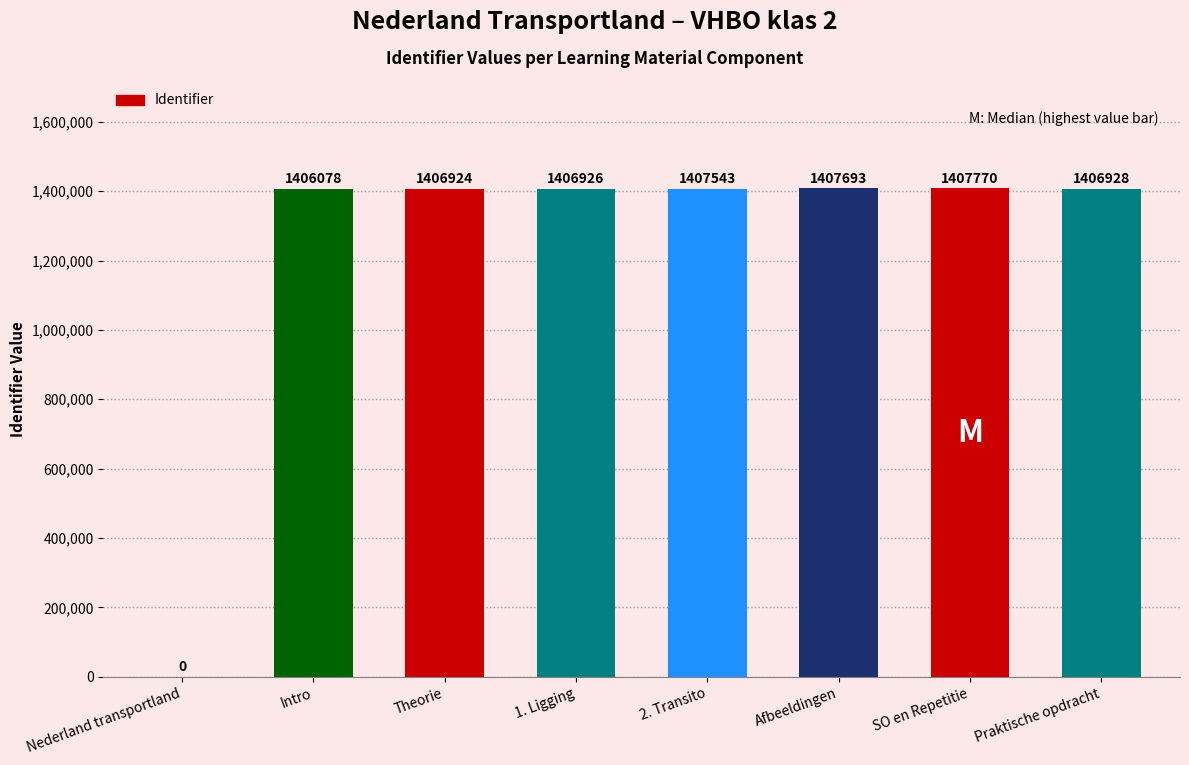

Reading left to right, what are all the values shown in this chart?

Nederland transportland=0	Intro=1406078	Theorie=1406924	1. Ligging=1406926	2. Transito=1407543	Afbeeldingen=1407693	SO en Repetitie=1407770	Praktische opdracht=1406928